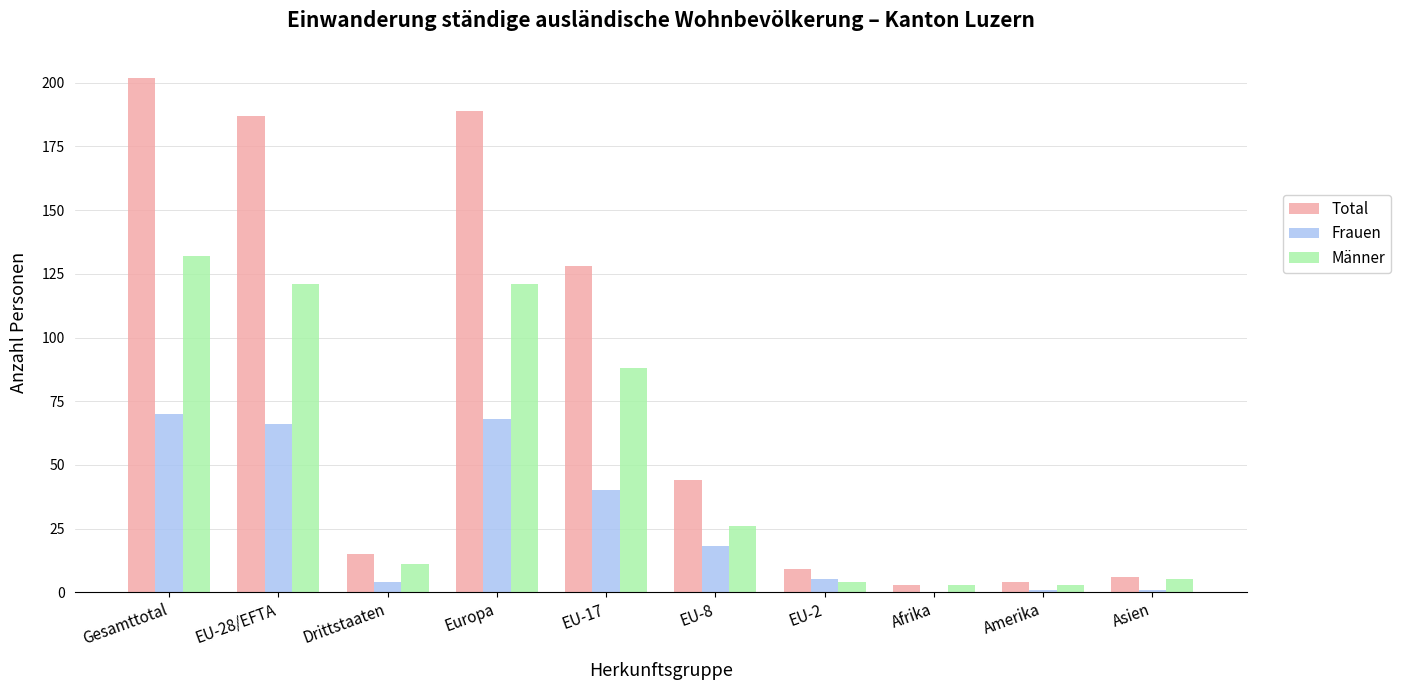

Reading left to right, list all the values displayed in this chart.

Total: Gesamttotal=202	EU-28/EFTA=187	Drittstaaten=15	Europa=189	EU-17=128	EU-8=44	EU-2=9	Afrika=3	Amerika=4	Asien=6
Frauen: Gesamttotal=70	EU-28/EFTA=66	Drittstaaten=4	Europa=68	EU-17=40	EU-8=18	EU-2=5	Afrika=0	Amerika=1	Asien=1
Männer: Gesamttotal=132	EU-28/EFTA=121	Drittstaaten=11	Europa=121	EU-17=88	EU-8=26	EU-2=4	Afrika=3	Amerika=3	Asien=5